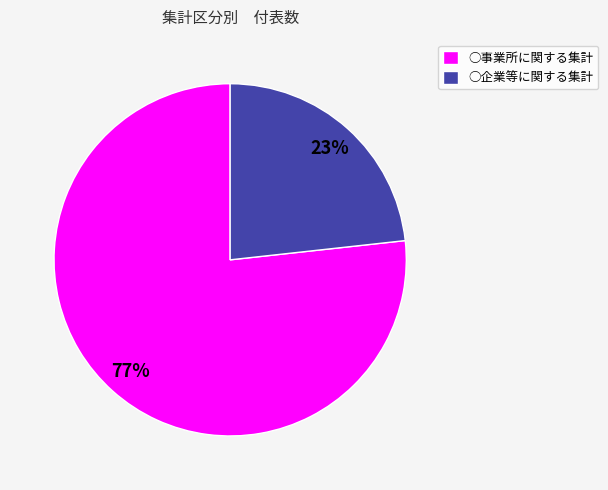

Count the number of slices in the pie.

2